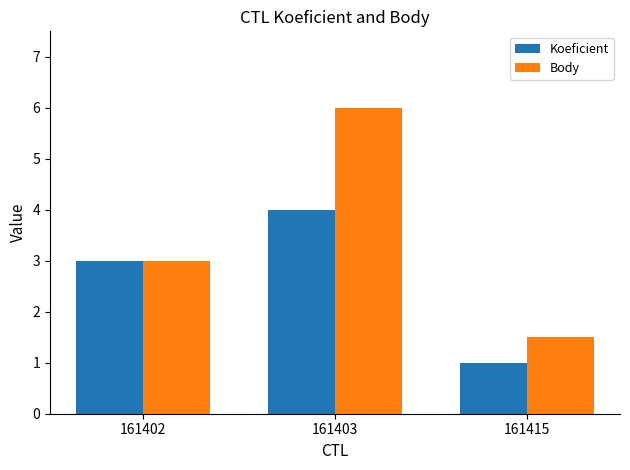

What value does the Koeficient series have at 161415?

1.0